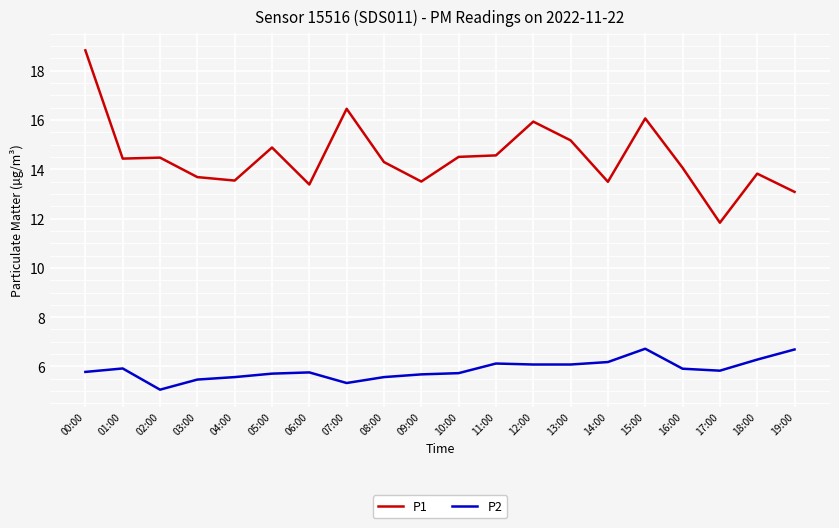

How many lines are shown in the chart?

2